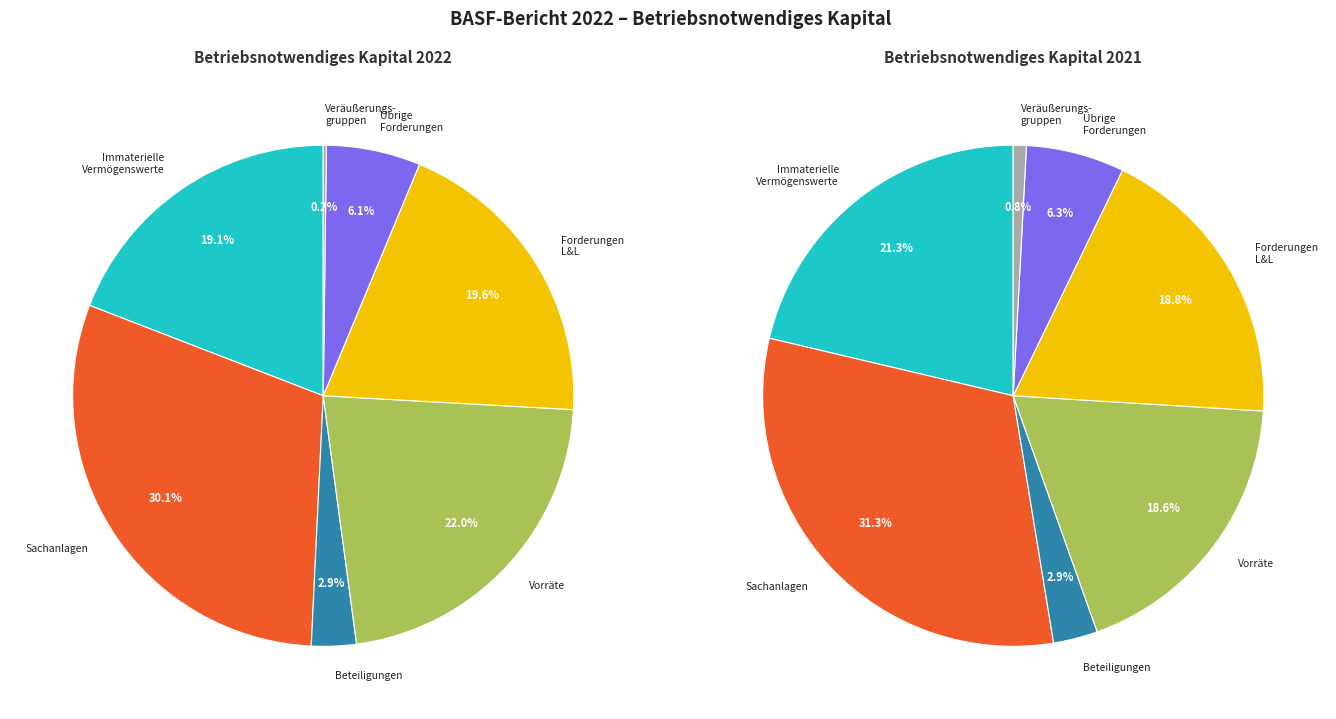

Is it true that values_2021 is 42% of the pie?

False